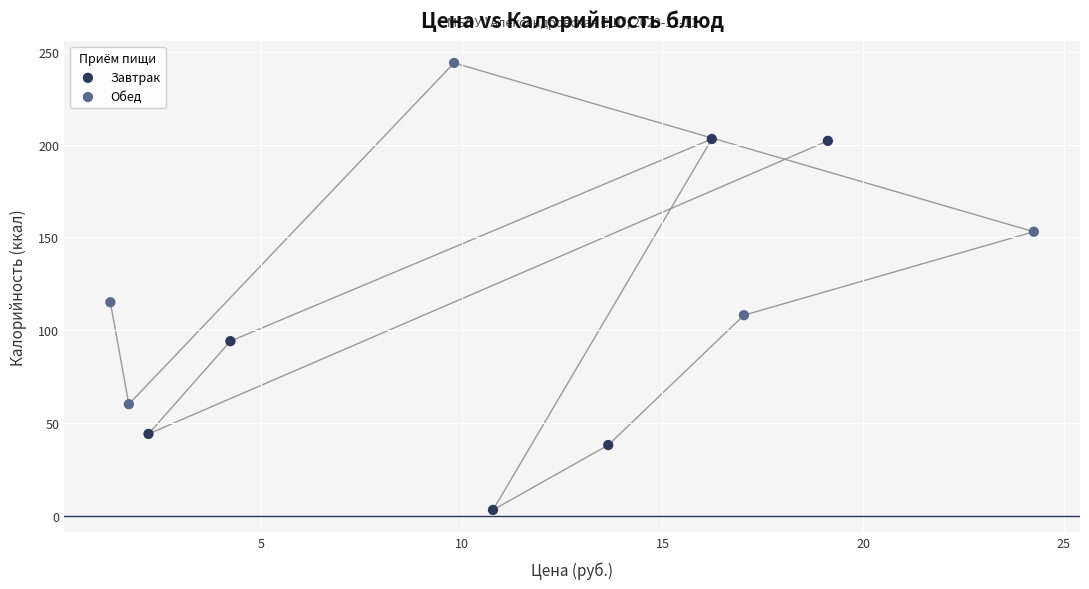

Which series reaches the minimum Y coordinate?

Завтрак